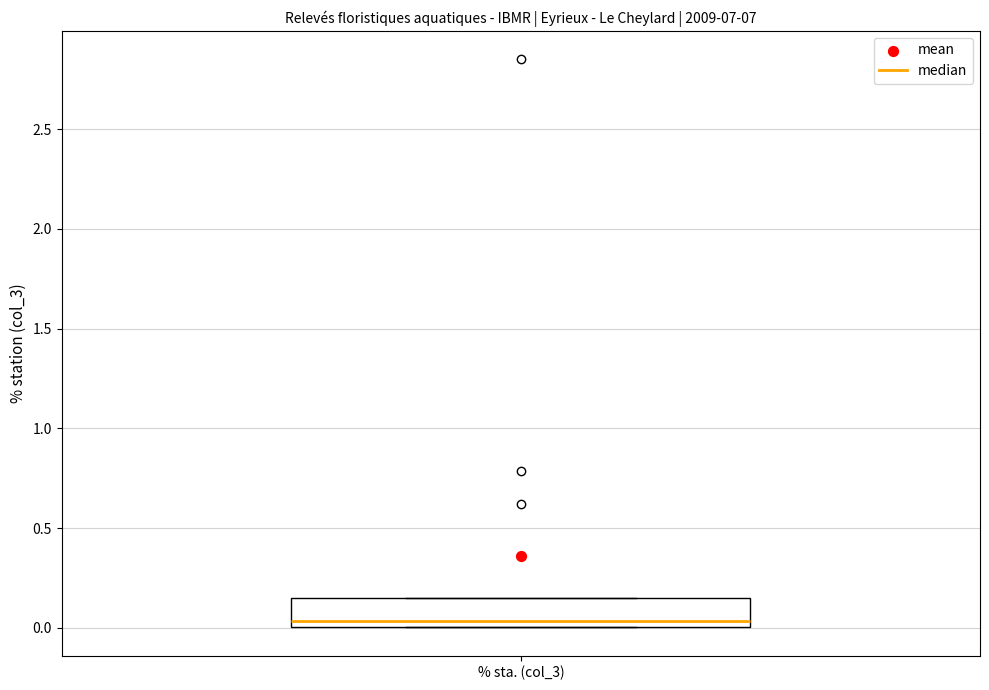

Transcribe this box plot: give where the median line is, the range the box spans, and where the two whiskers end, as read against the y-axis. The values are not printed on the chart, so give them approximately, as read against the axis.

median 0.05, box 0.00 to 0.15, whiskers 0.00 to 0.15